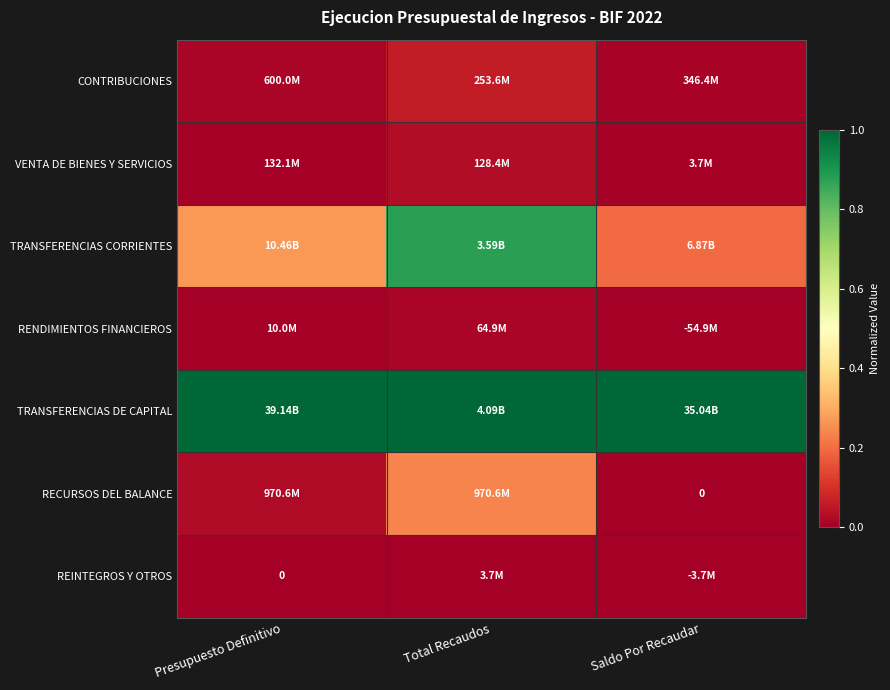

List the labels in order of TRANSFERENCIAS CORRIENTES value, largest first.

Total Recaudos, Presupuesto Definitivo, Saldo Por Recaudar